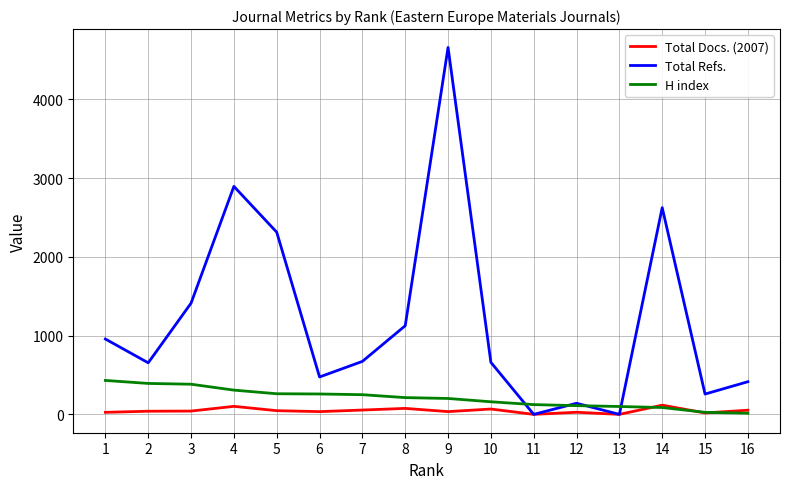

Rank the series by their maximum value, from lowest to highest.

Total Docs. (2007), H index, Total Refs.